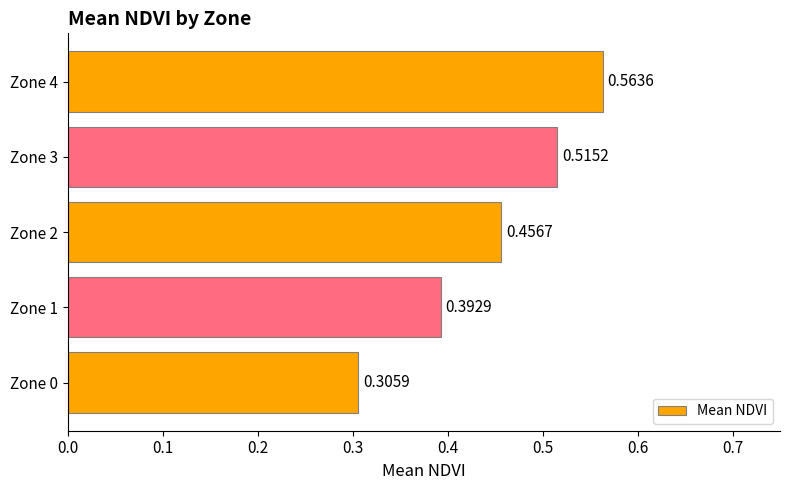

What is the sum of all values?

2.2